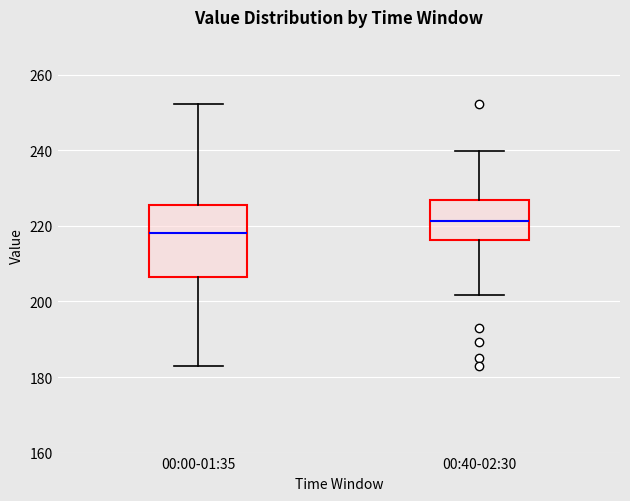

Where is the lower edge of the box for 00:00-01:35 on the y-axis? The values are not printed on the chart, so give them approximately, as read against the axis.

206